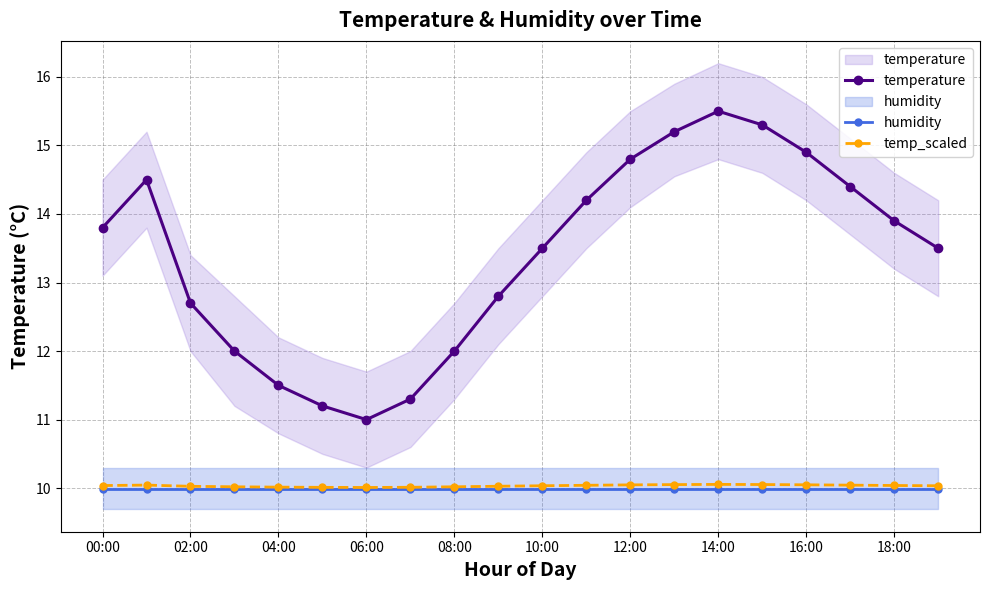

Which series has the largest total across all categories?

temperature